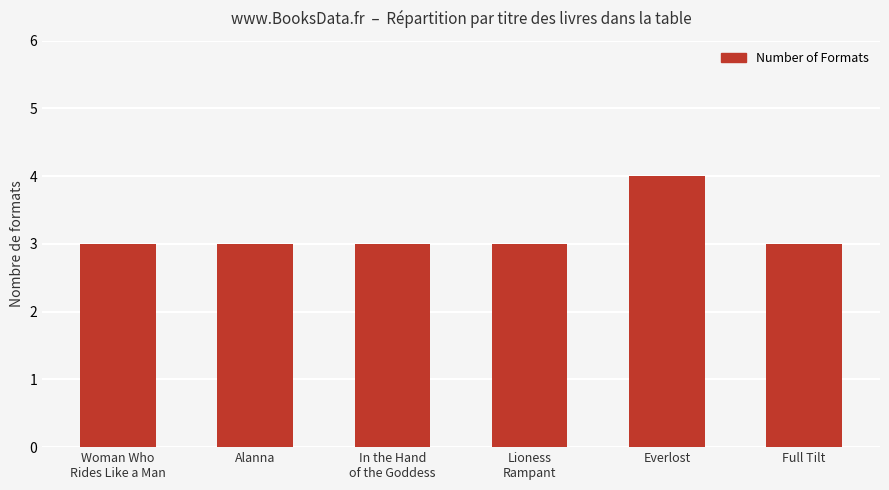

What is the average value?

3